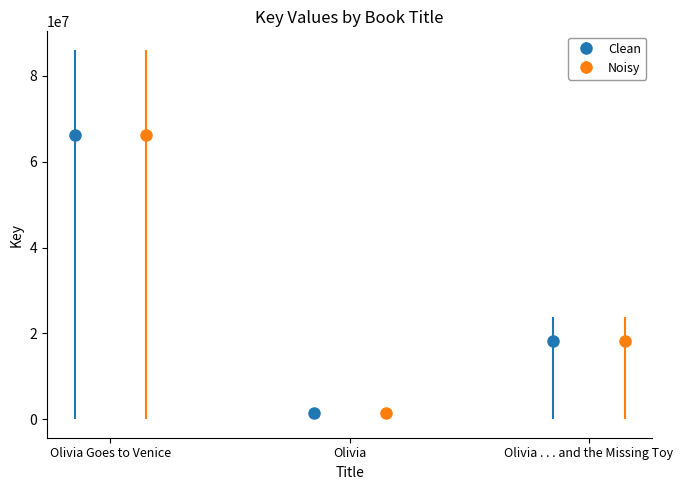

What are all the series names shown in the legend?

Clean, Noisy